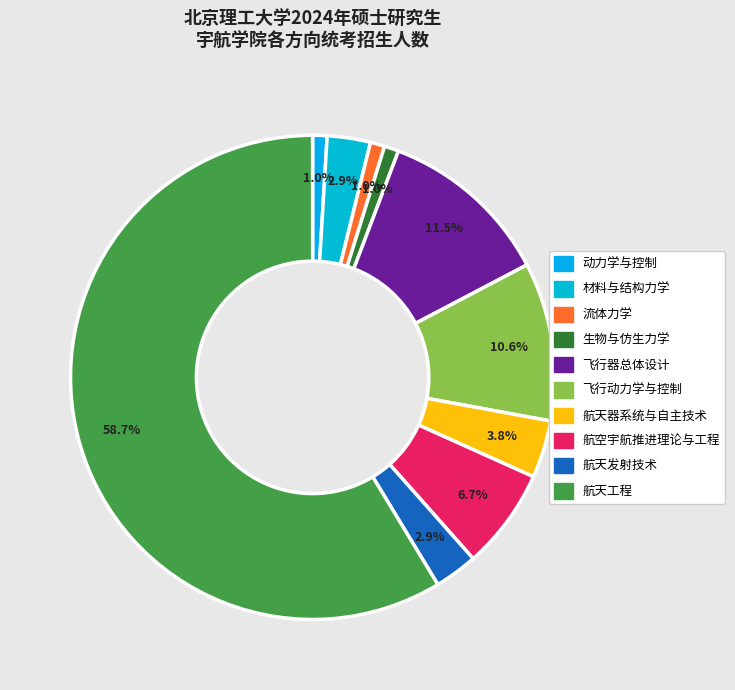

What is the largest slice in the pie chart?

航天工程